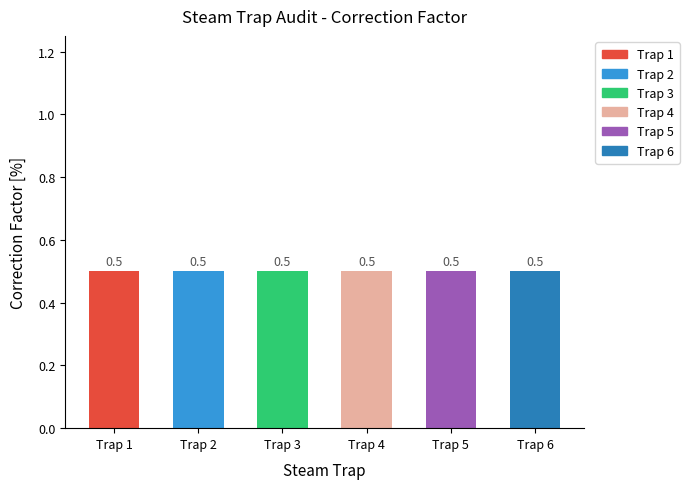

Does the chart contain any negative values?

No